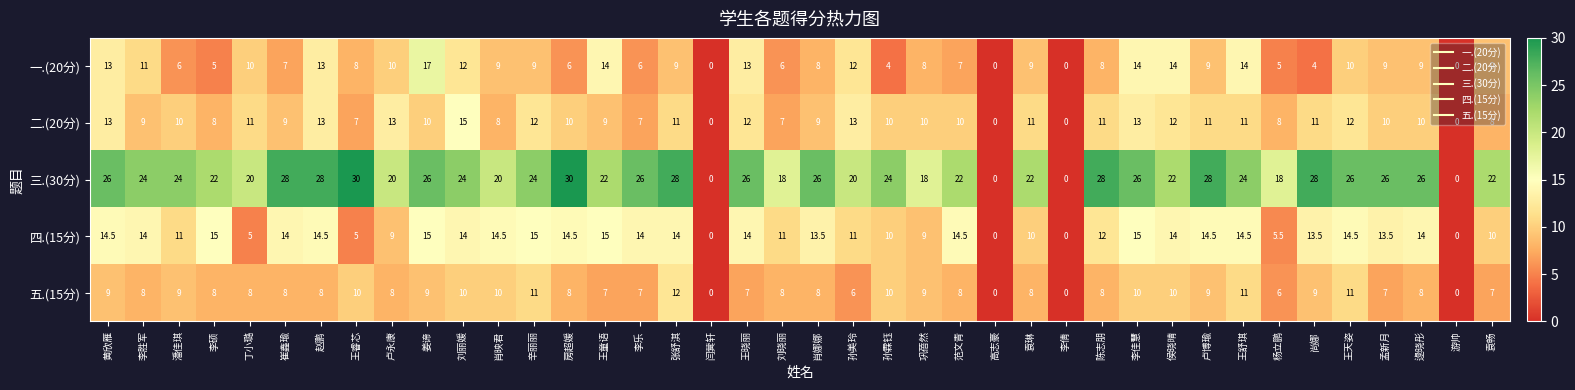

The value of 三.(30分) at 高志豪 is -17.8. True or false?

False